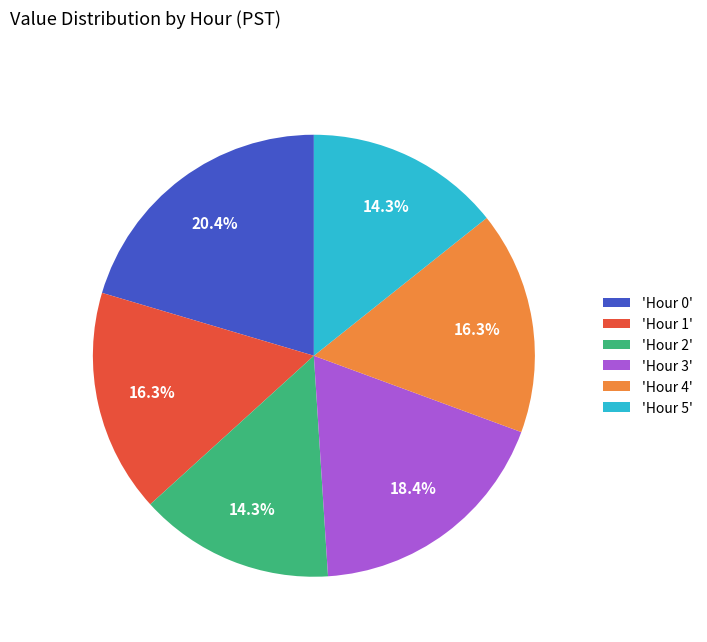

Is there any slice that represents more than half of the pie?

No